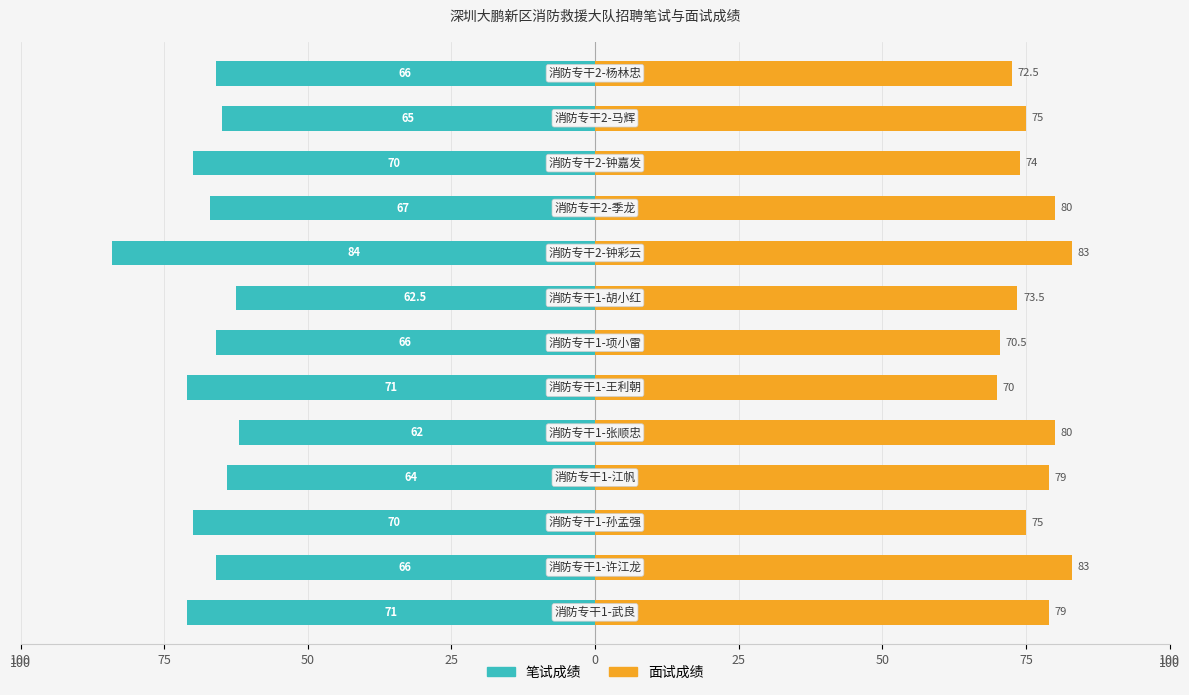

Which series has the largest total across all categories?

面试成绩